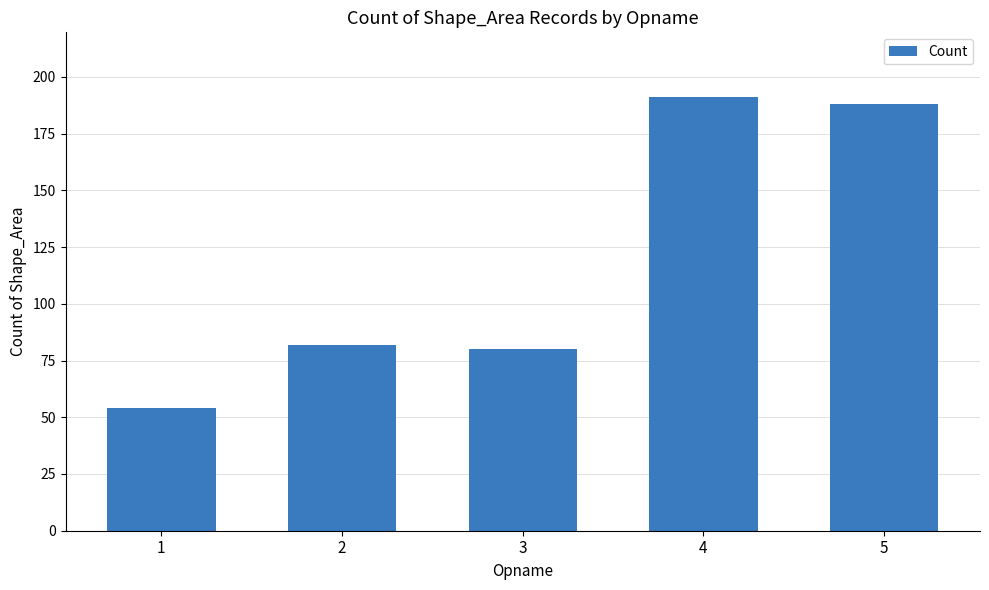

Which category has the highest value across all series?

4